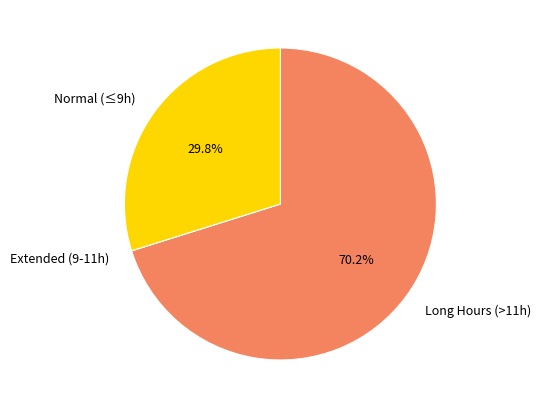

Is there a majority slice in this chart?

Yes